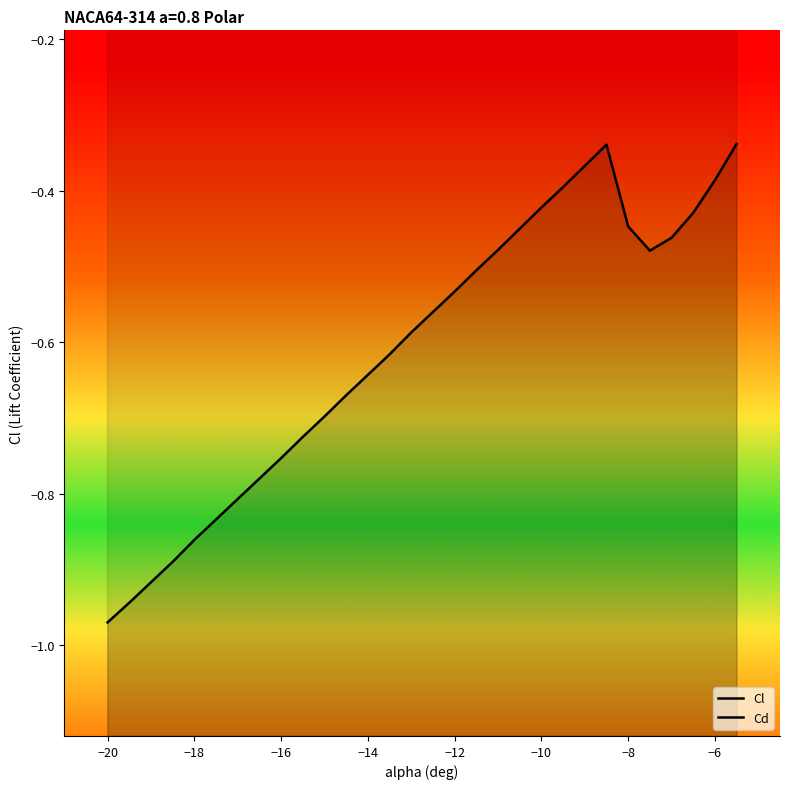

What is the minimum value shown in the chart?

-1.0